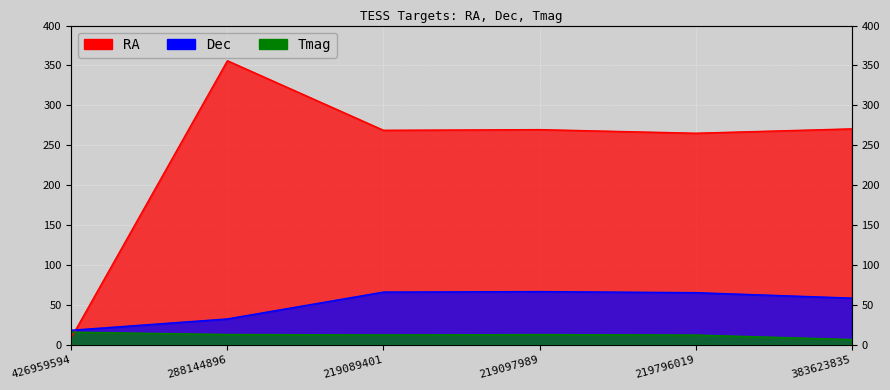

Where is Dec nearest to the value 42?

288144896